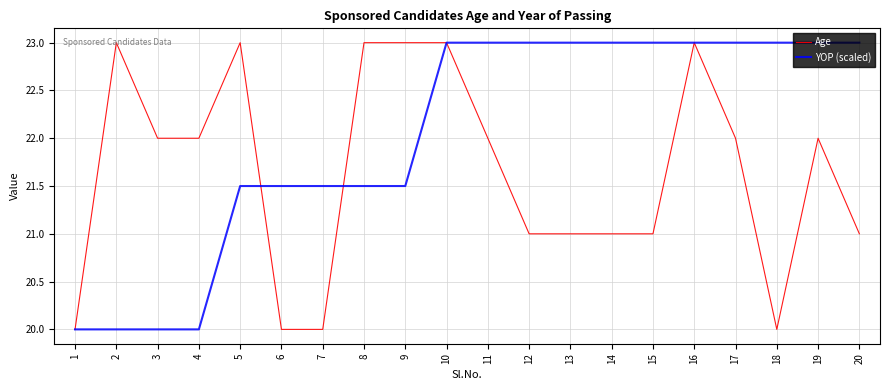

Reading left to right, what are all the values shown in this chart?

Age: 20.0	23.0	22.0	22.0	23.0	20.0	20.0	23.0	23.0	23.0	22.0	21.0	21.0	21.0	21.0	23.0	22.0	20.0	22.0	21.0
YOP (scaled): 20.0	20.0	20.0	20.0	21.5	21.5	21.5	21.5	21.5	23.0	23.0	23.0	23.0	23.0	23.0	23.0	23.0	23.0	23.0	23.0